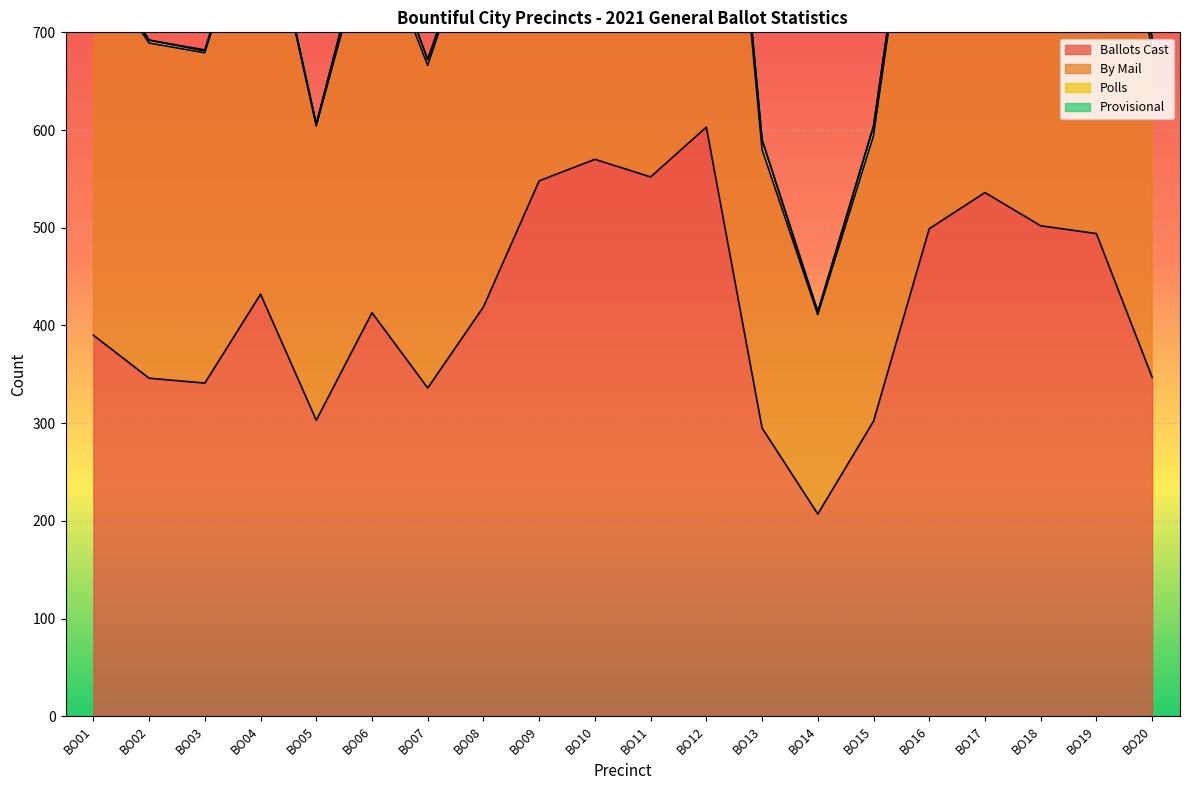

The value of Ballots Cast at BO18 is 662. True or false?

False